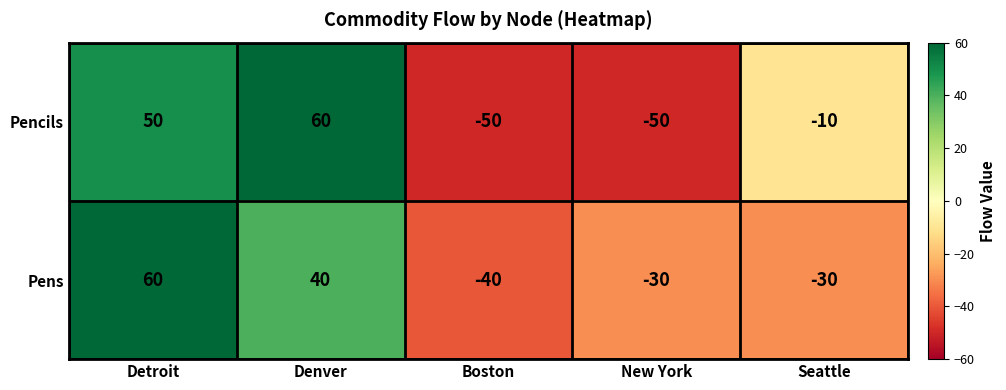

At Detroit, list the series in order from largest to smallest.

Pens, Pencils